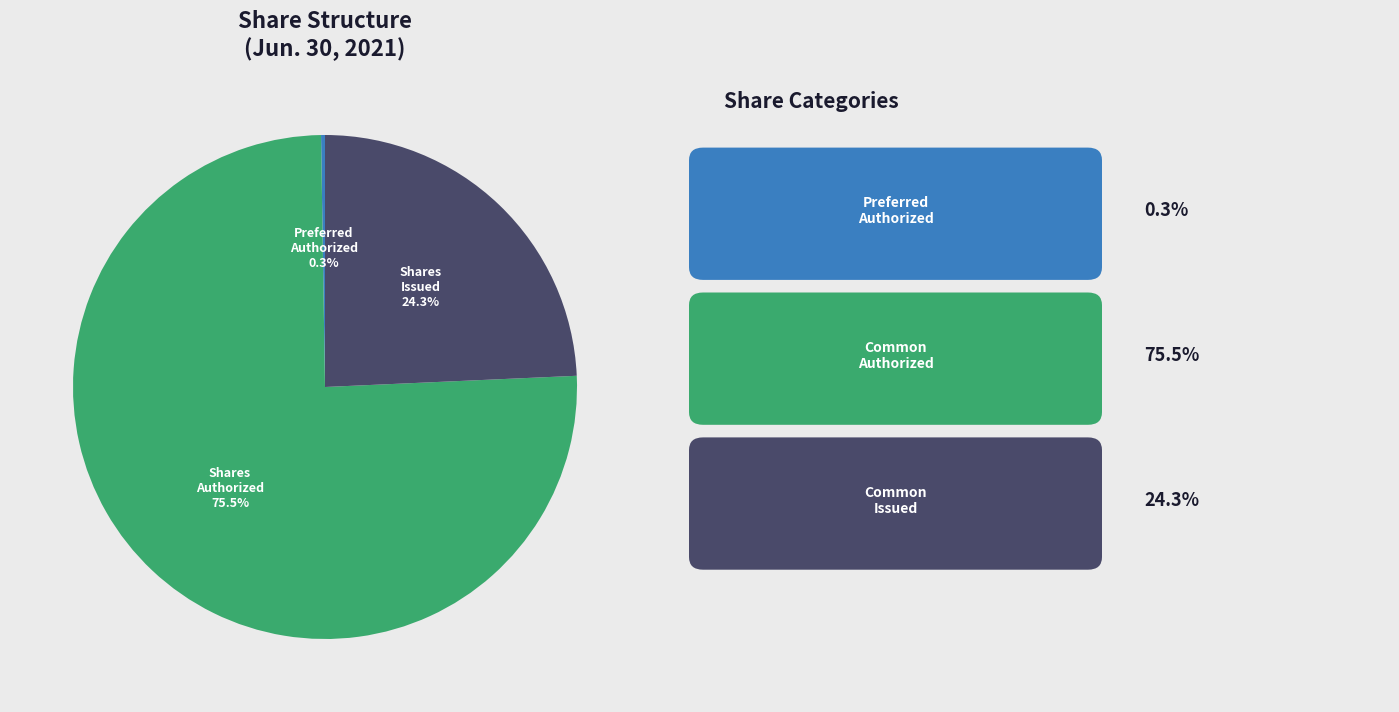

Does any single category account for the majority?

Yes